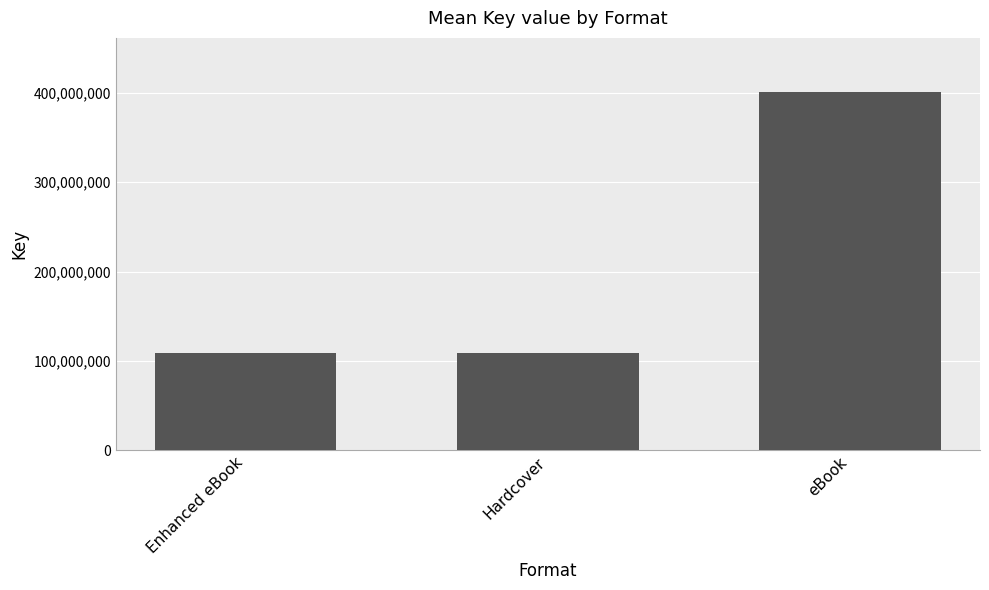

What is the value of the 1st bar from the left?

109148487.3